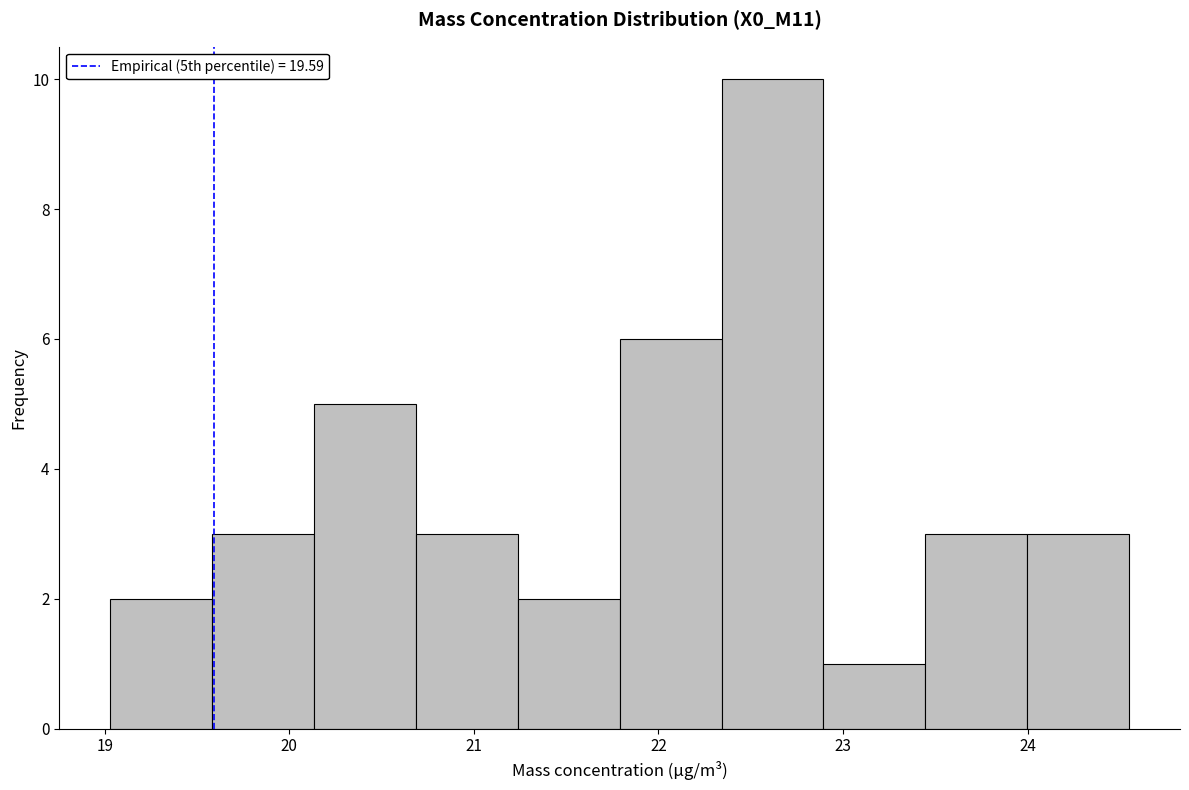

Reading left to right, transcribe this chart: for each bar, give the range it covers on the x-axis and its height. Neither the bar edges nor the heights are printed on the chart, so give them approximately, as read against the axes.

19.0 to 19.6: 2
19.6 to 20.1: 3
20.1 to 20.7: 5
20.7 to 21.2: 3
21.2 to 21.8: 2
21.8 to 22.3: 6
22.3 to 22.9: 10
22.9 to 23.4: 1
23.4 to 24.0: 3
24.0 to 24.6: 3